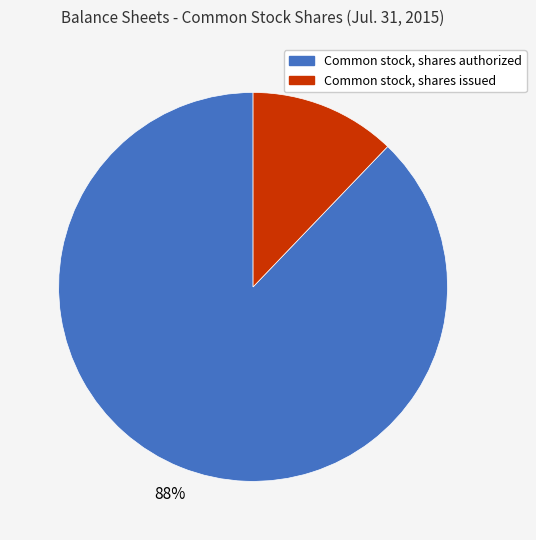

Which category has the smallest portion of the pie?

Common stock, shares issued